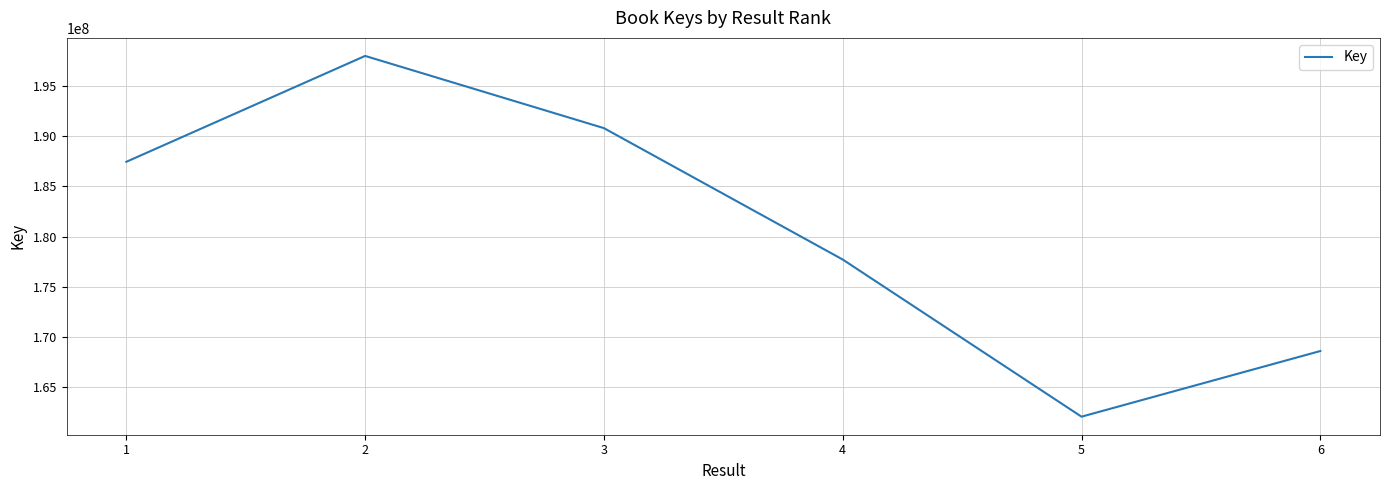

True or false: the data has more than 1 interior local peaks.

False